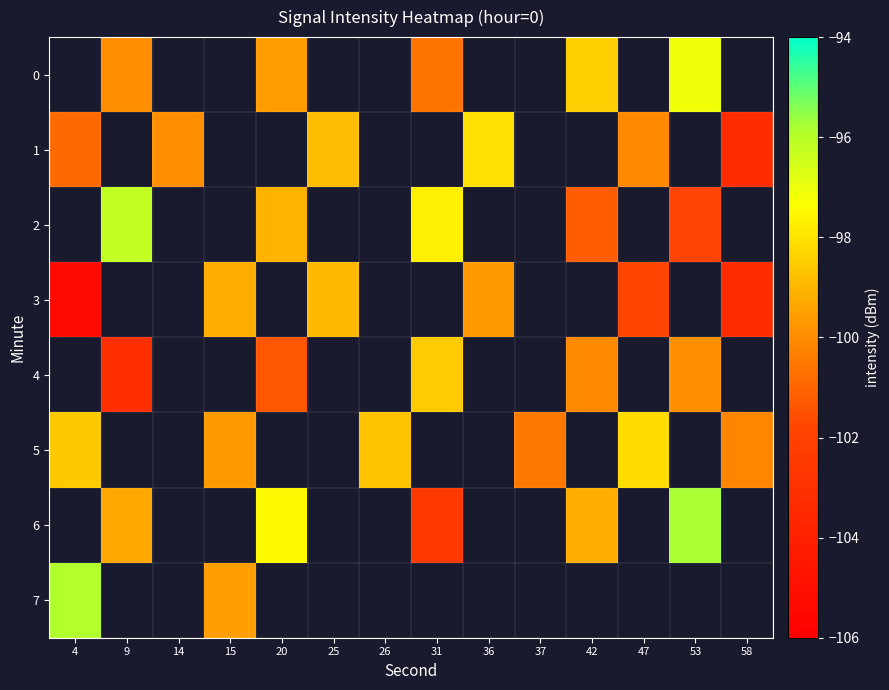

Rank the series at 37 from lowest to highest value.

row_0, row_1, row_2, row_3, row_4, row_5, row_6, row_7